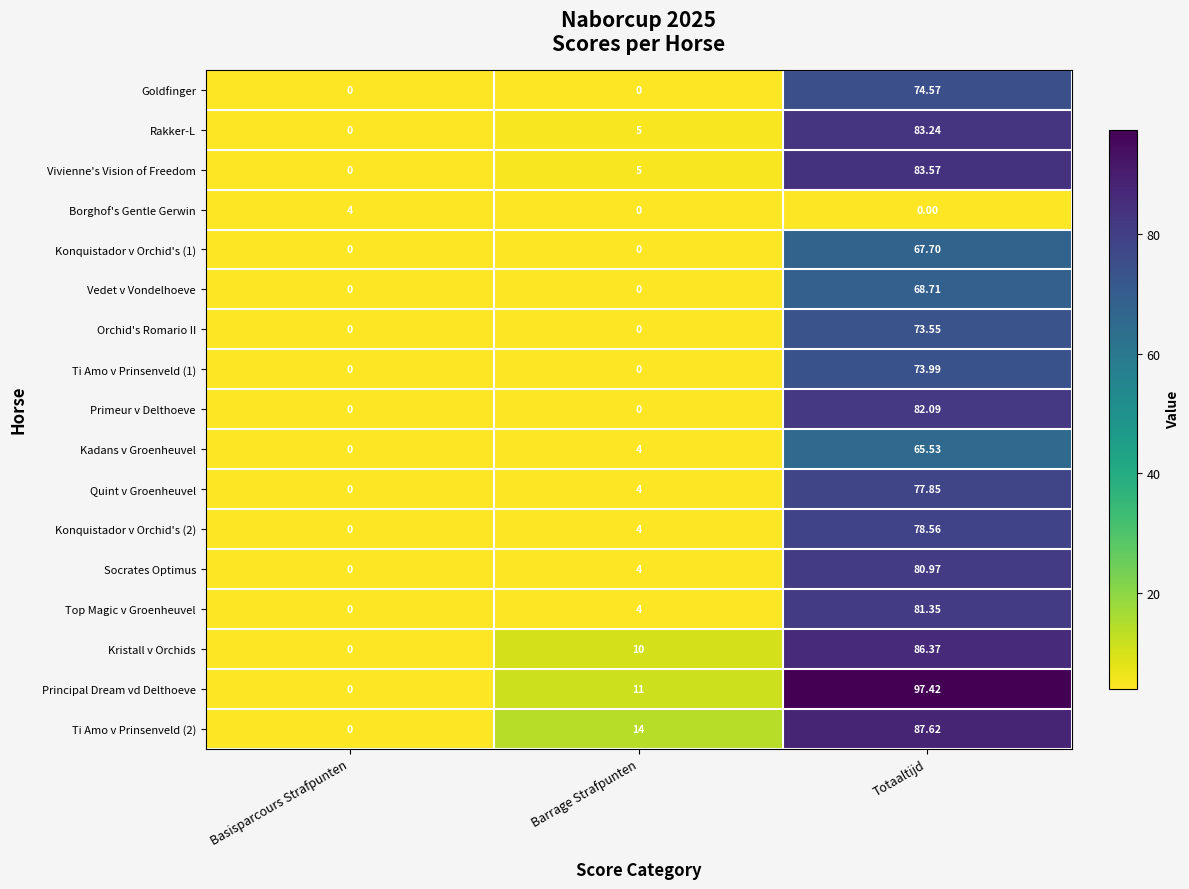

Where is Principal Dream vd Delthoeve nearest to the value 48?

Barrage Strafpunten